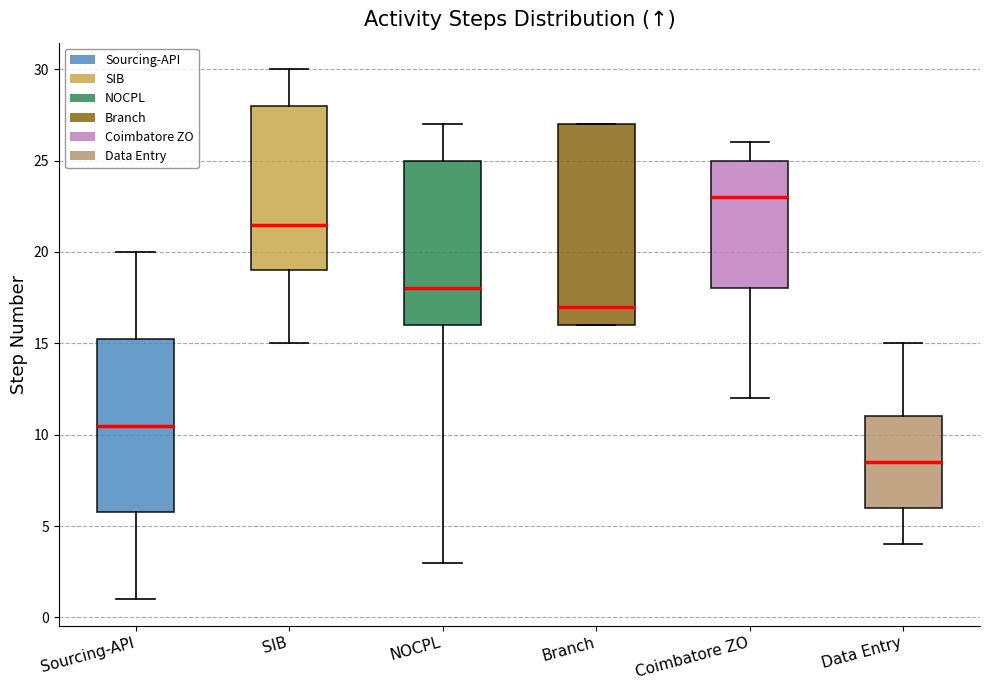

Which box's median line is the lowest?

Data Entry